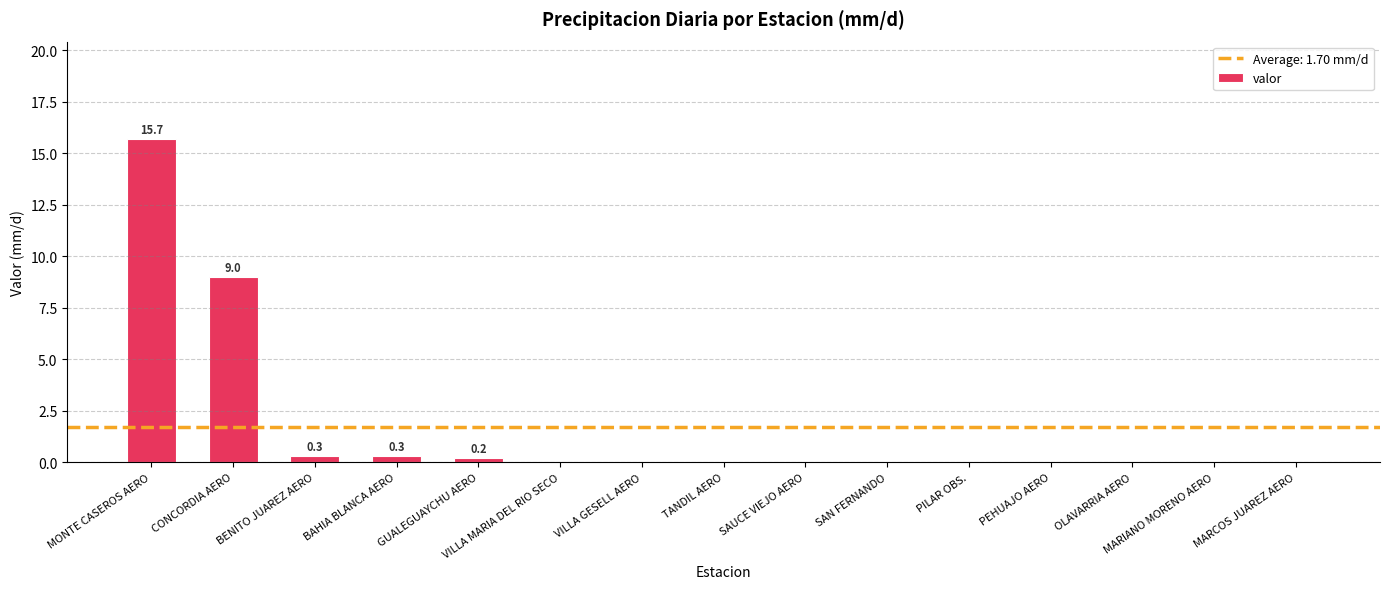

What is the change in value from BAHIA BLANCA AERO to VILLA MARIA DEL RIO SECO?

-0.3